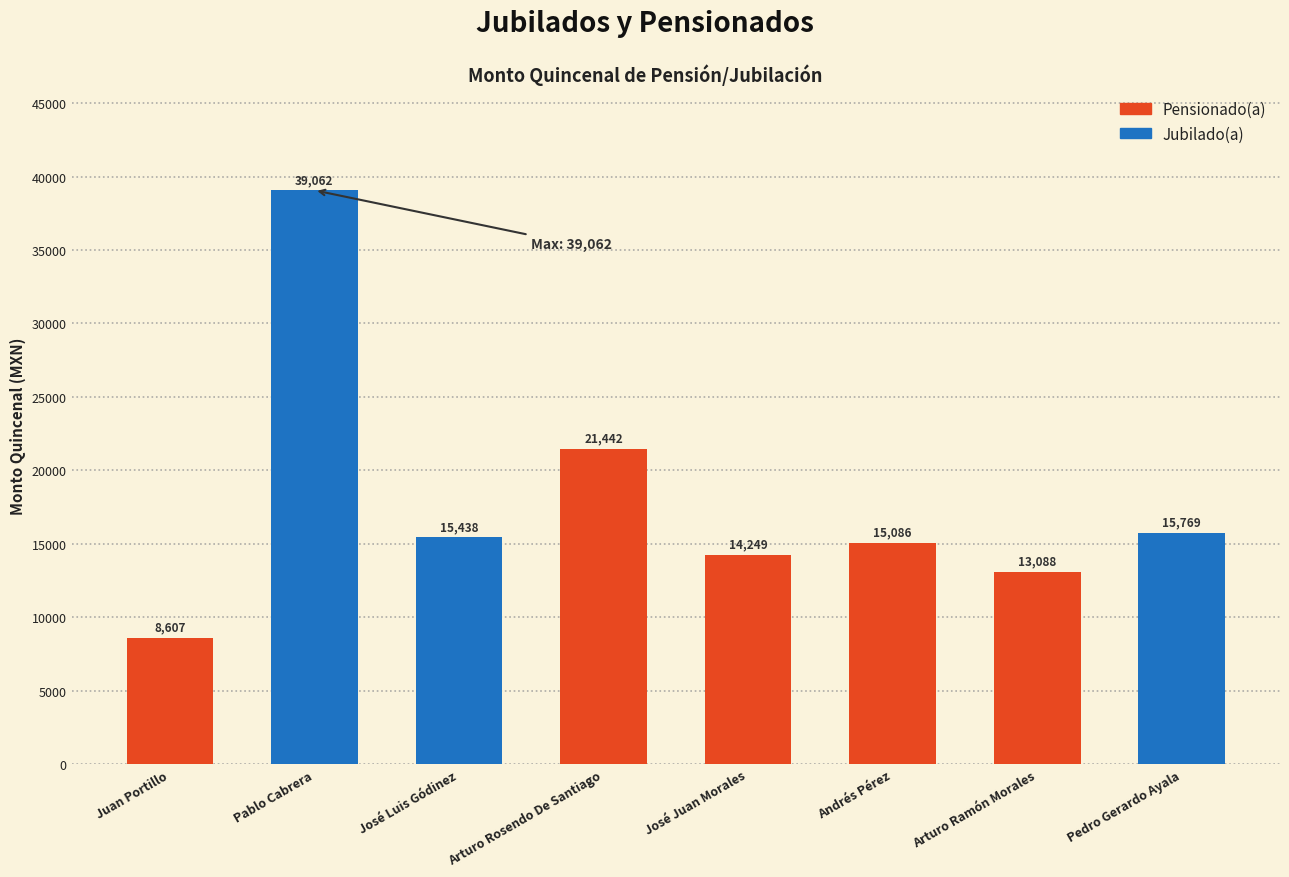

At which label does the data first exceed 15437?

Pablo Cabrera